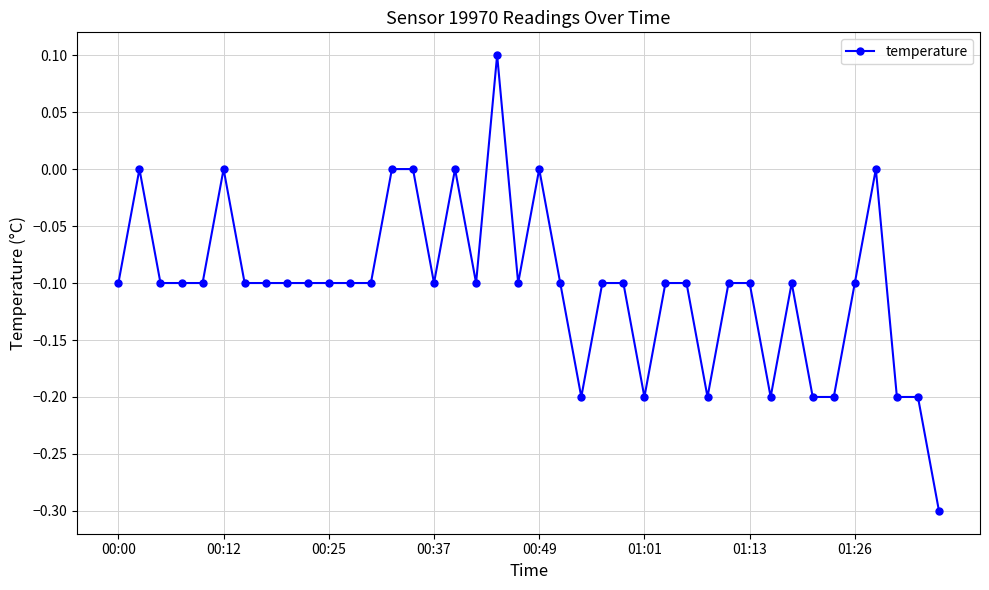

What is the greatest value displayed?

0.1